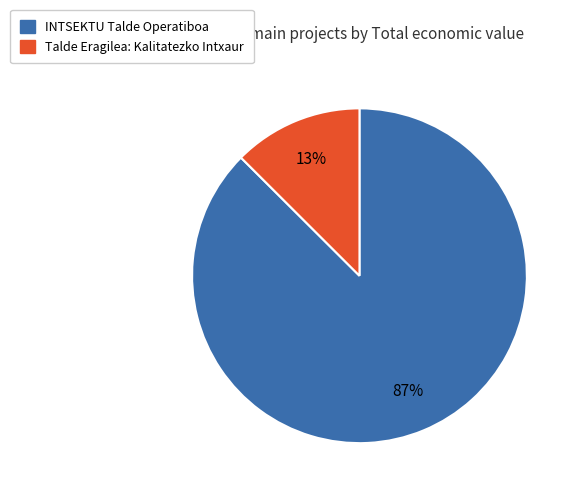

Between Talde Eragilea: Kalitatezko Intxaur and INTSEKTU Talde Operatiboa, which is larger?

INTSEKTU Talde Operatiboa